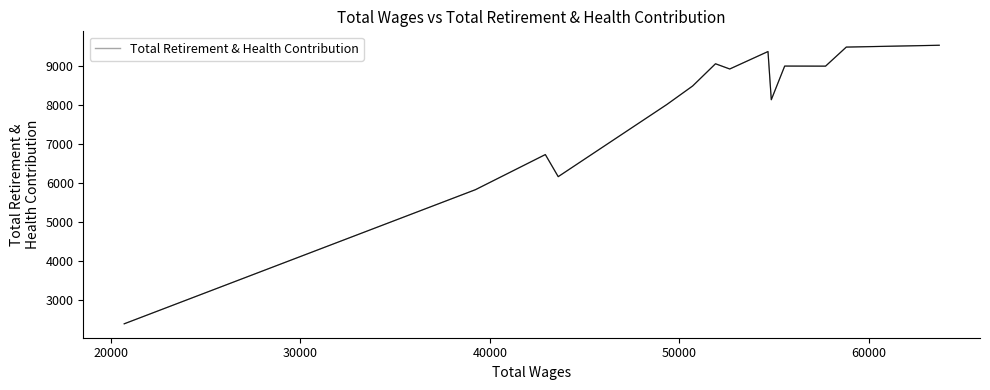

What is the difference between the maximum and minimum values?

7148